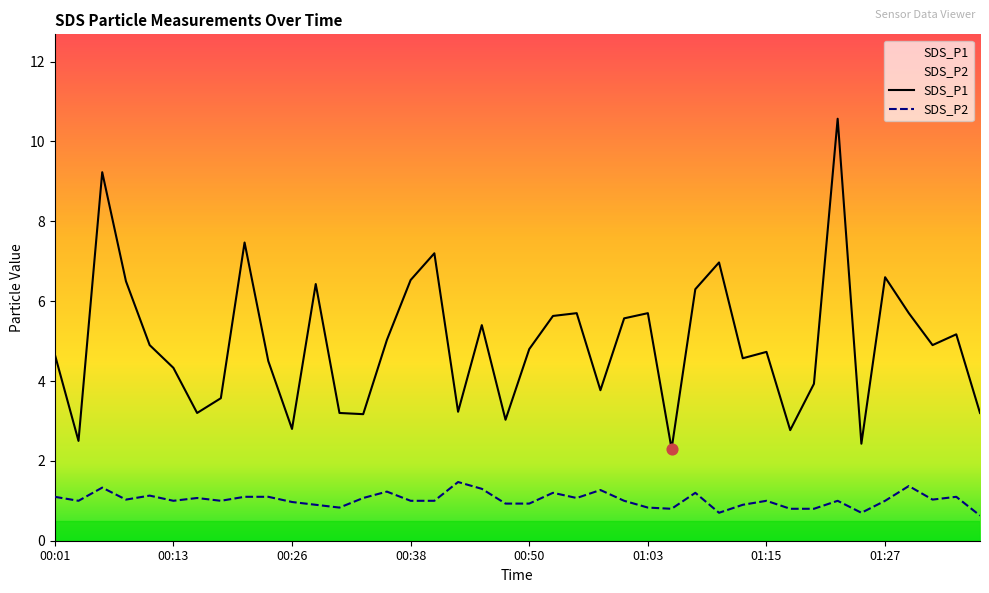

Which series has the largest total across all categories?

SDS_P1